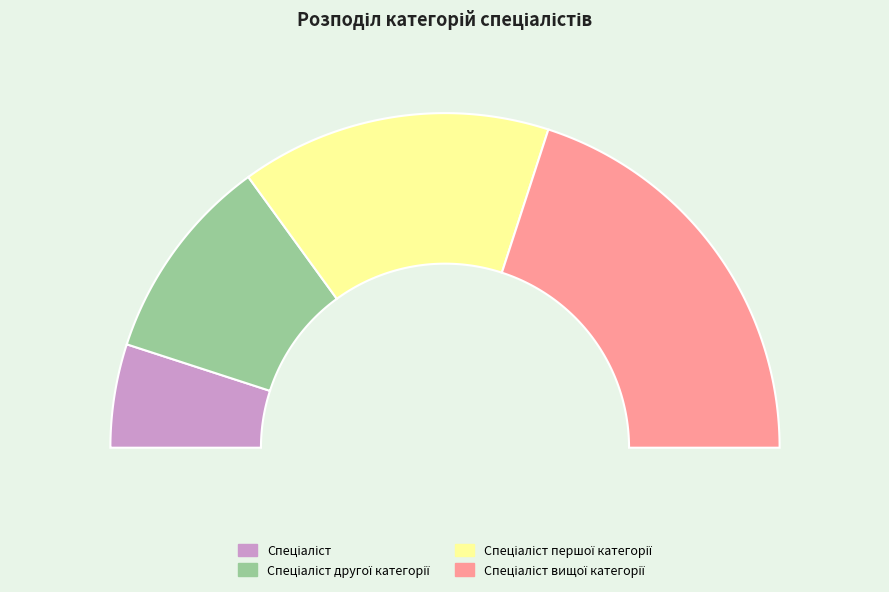

What percentage do Спеціаліст and Спеціаліст першої категорії together represent?

40.0%